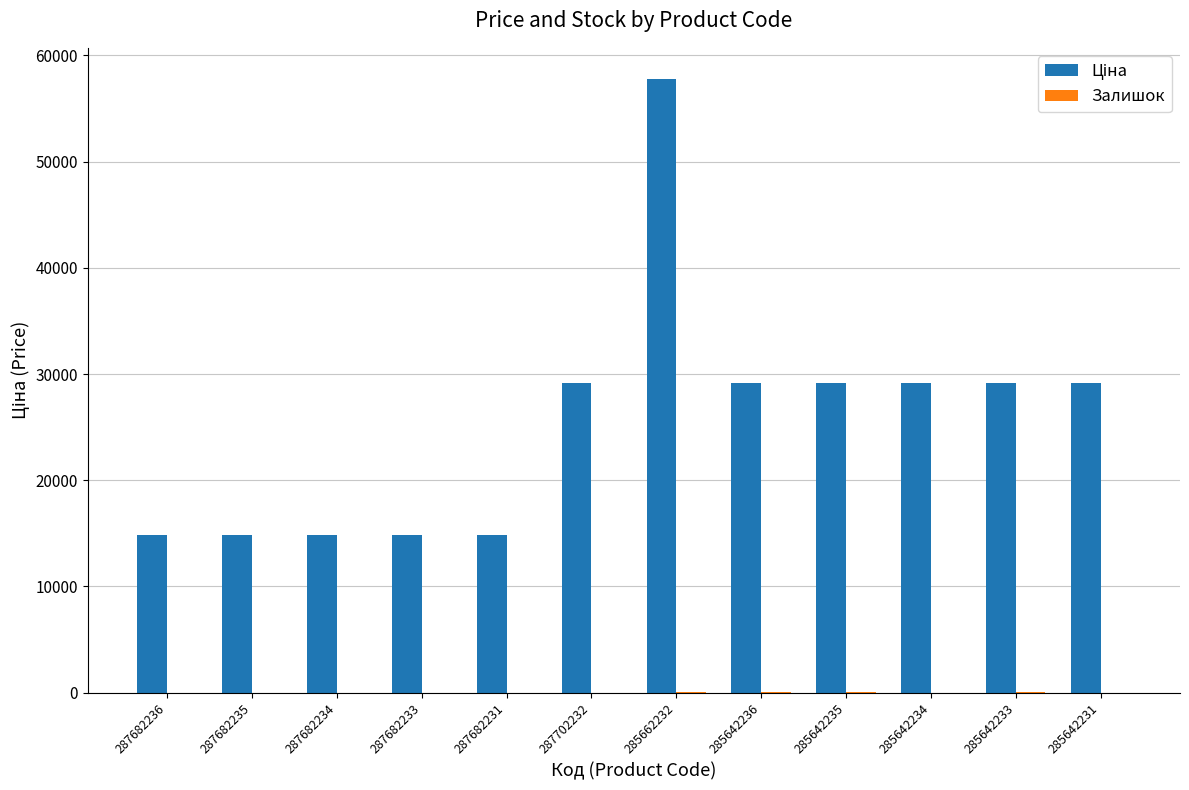

Which label corresponds to the largest value in the chart?

285662232